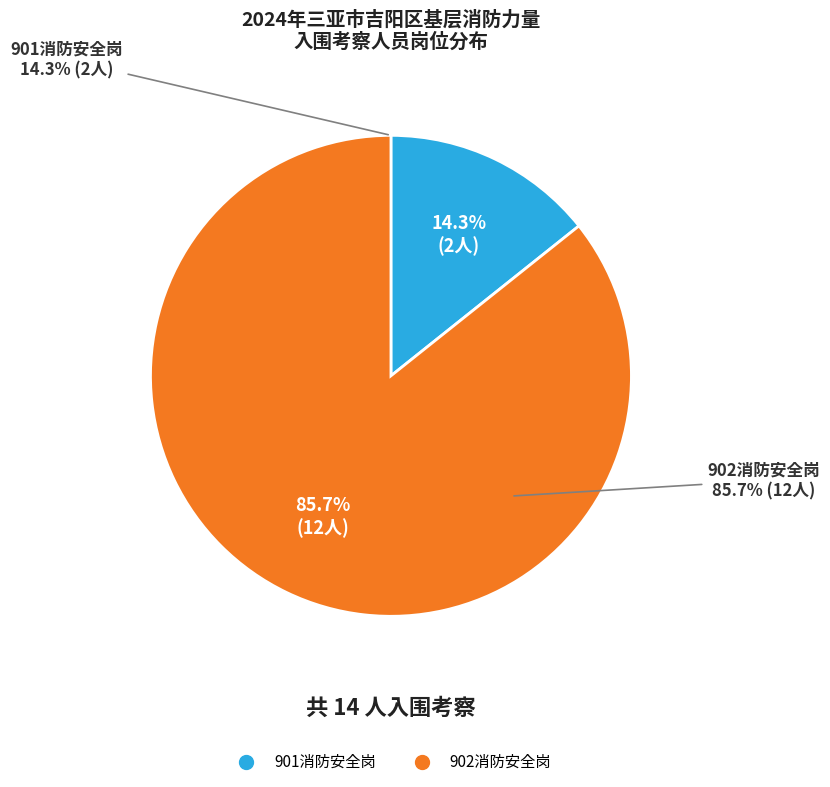

What percentage is NOT represented by 902消防安全岗?

14.3%